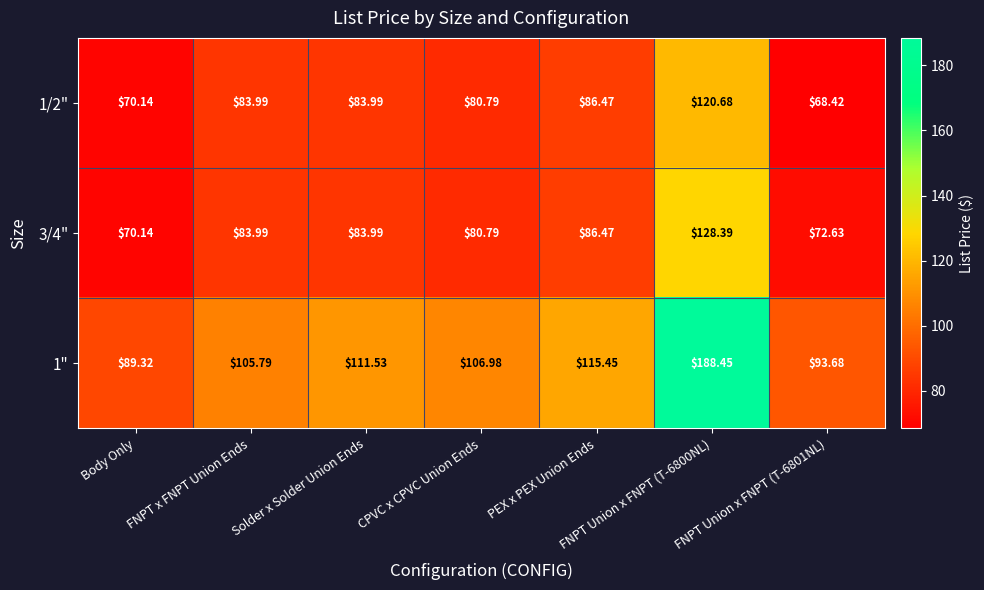

At which label does 3/4" reach its minimum?

Body Only